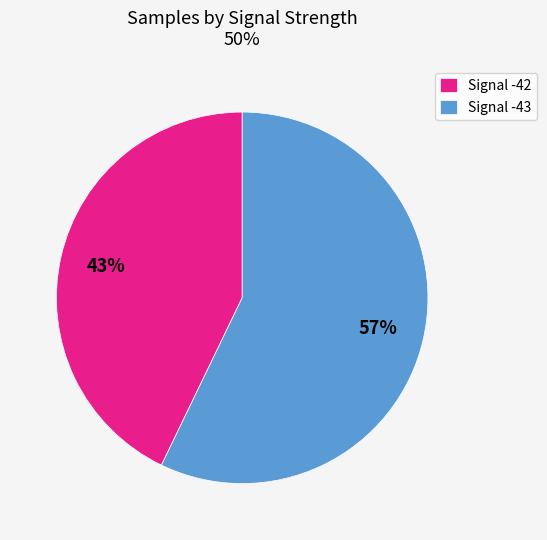

To the nearest percent, what is the difference between the largest and smallest slice percentages?

14%